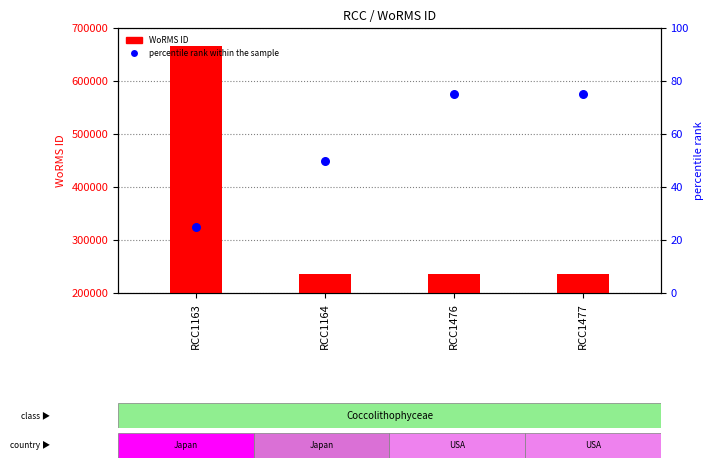

Which series contains the lowest Y value?

percentile rank within the sample